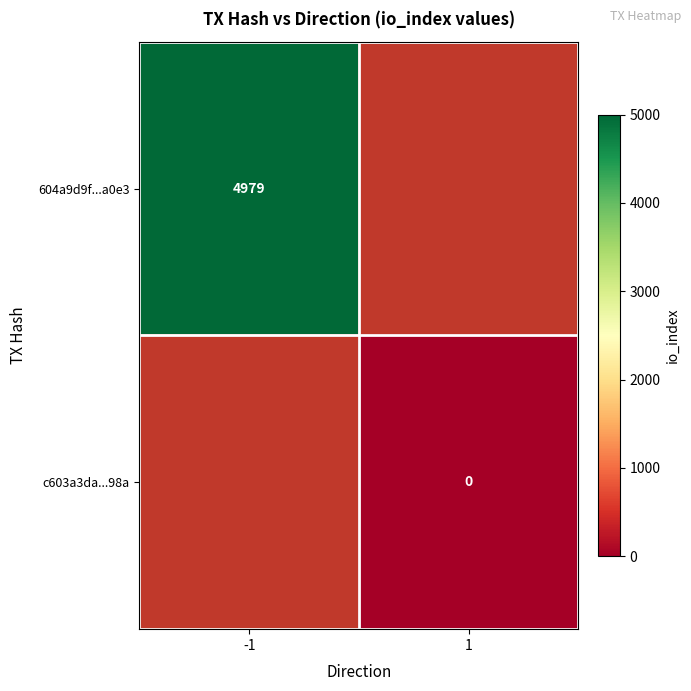

Is it true that 604a9d9f...a0e3 equals 2316 at -1?

False